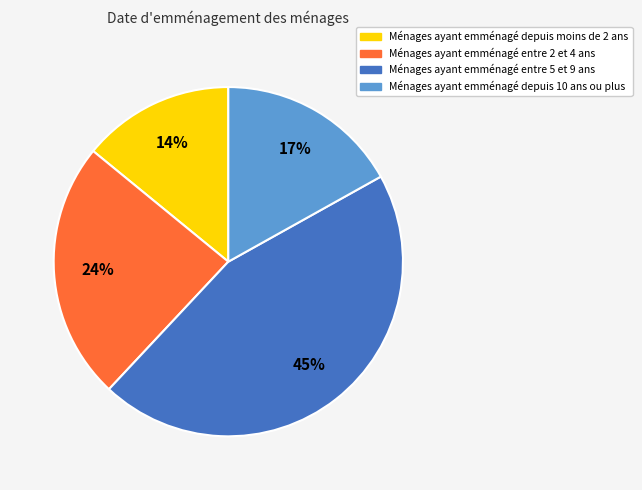

Is there any slice that represents more than half of the pie?

No